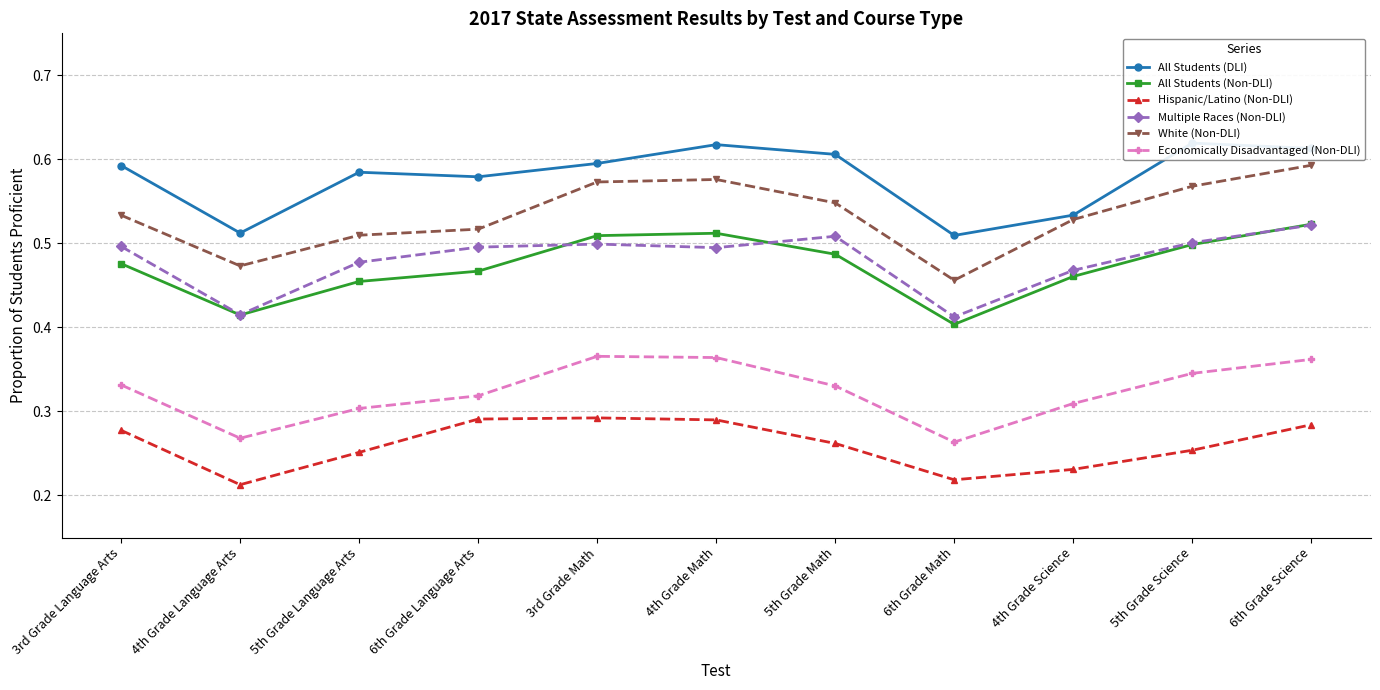

What are all the series names shown in the legend?

All Students (DLI), All Students (Non-DLI), Hispanic/Latino (Non-DLI), Multiple Races (Non-DLI), White (Non-DLI), Economically Disadvantaged (Non-DLI)